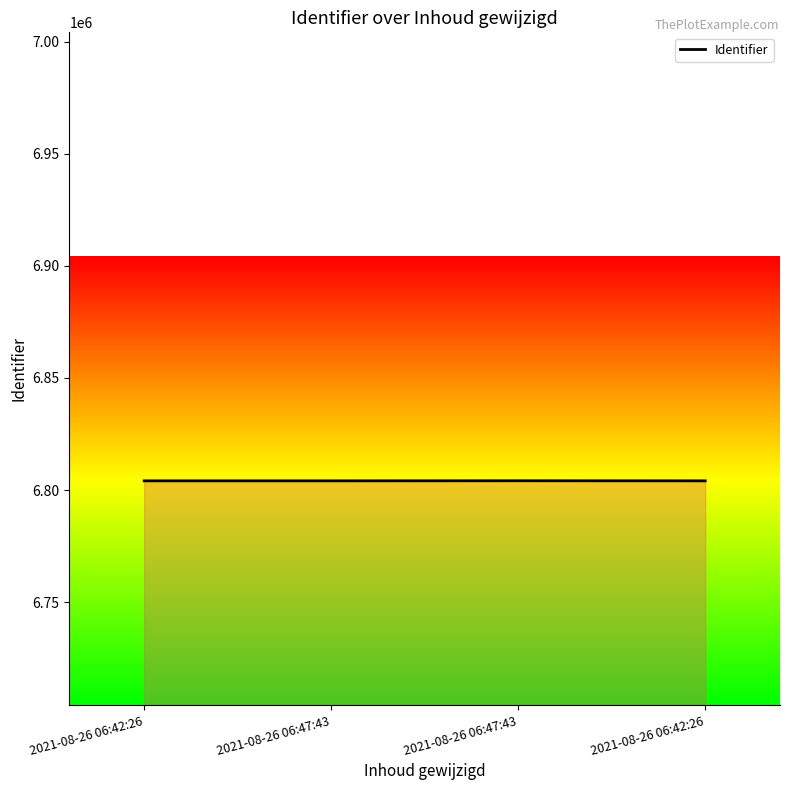

The chart shows a value of 6804105 at 2021-08-26 06:42:26. True or false?

True